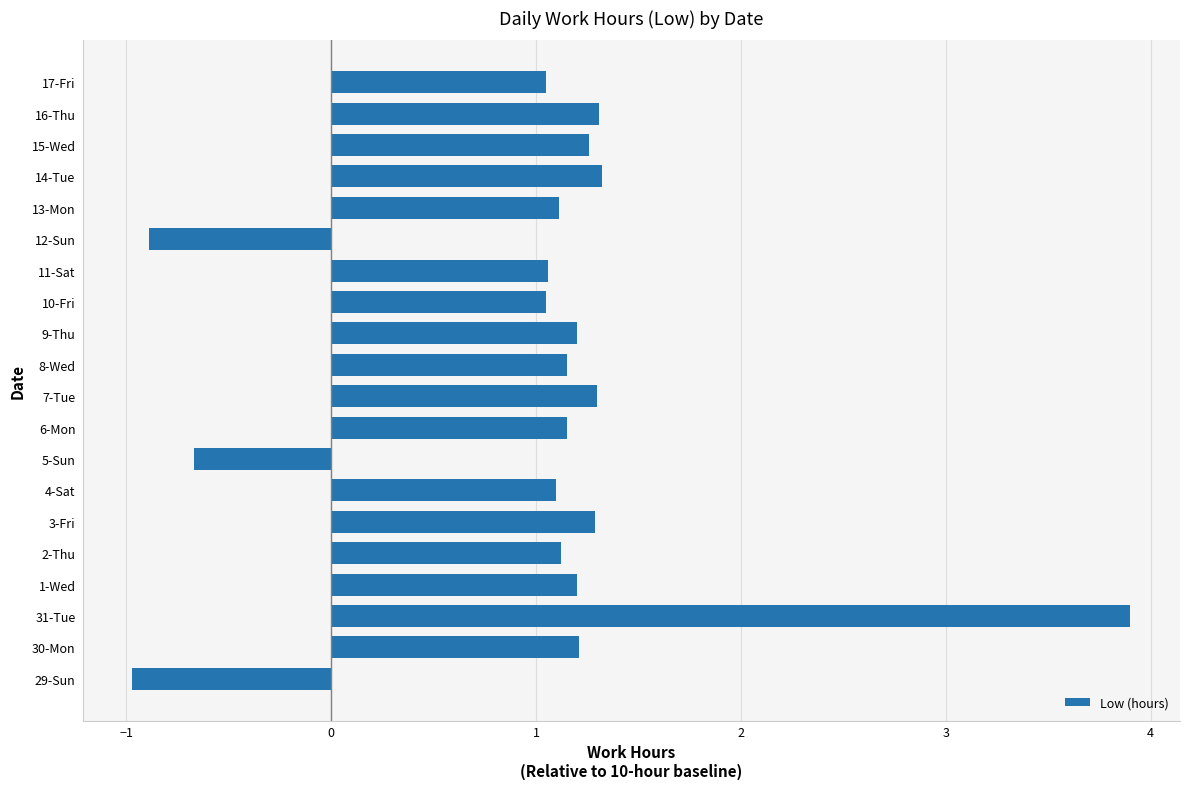

Read the value at 10-Fri.

1.1